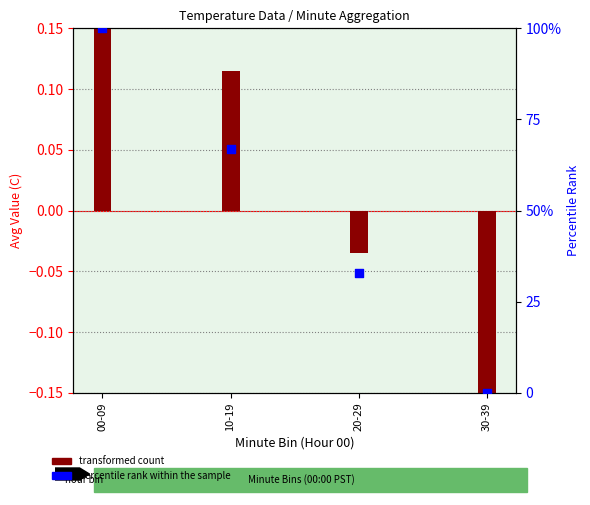

Which series reaches the maximum Y coordinate?

percentile rank within the sample